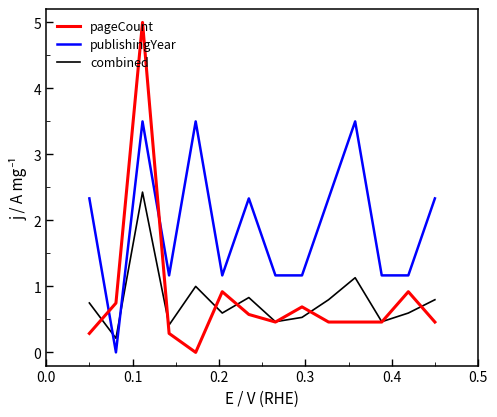

At how many categories does at least one series exceed 1?

13